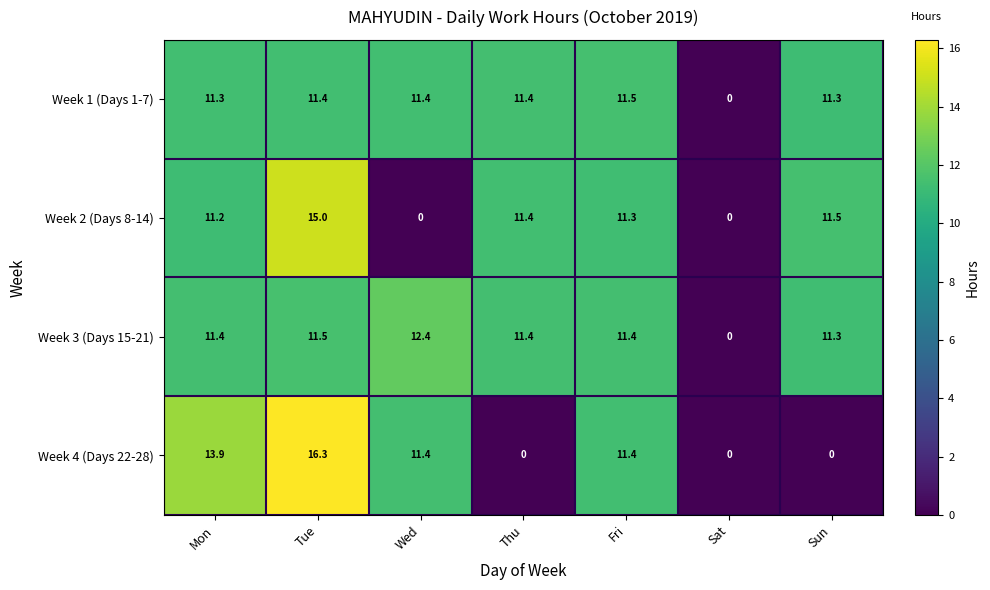

Which series has the largest range (max minus min)?

Week 4 (Days 22-28)